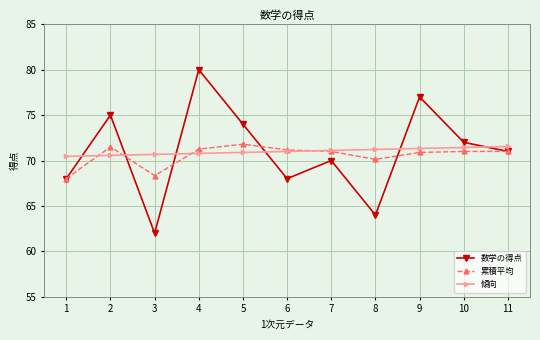

What is the difference between the maximum and minimum values in the 数学の得点 series?

18.0